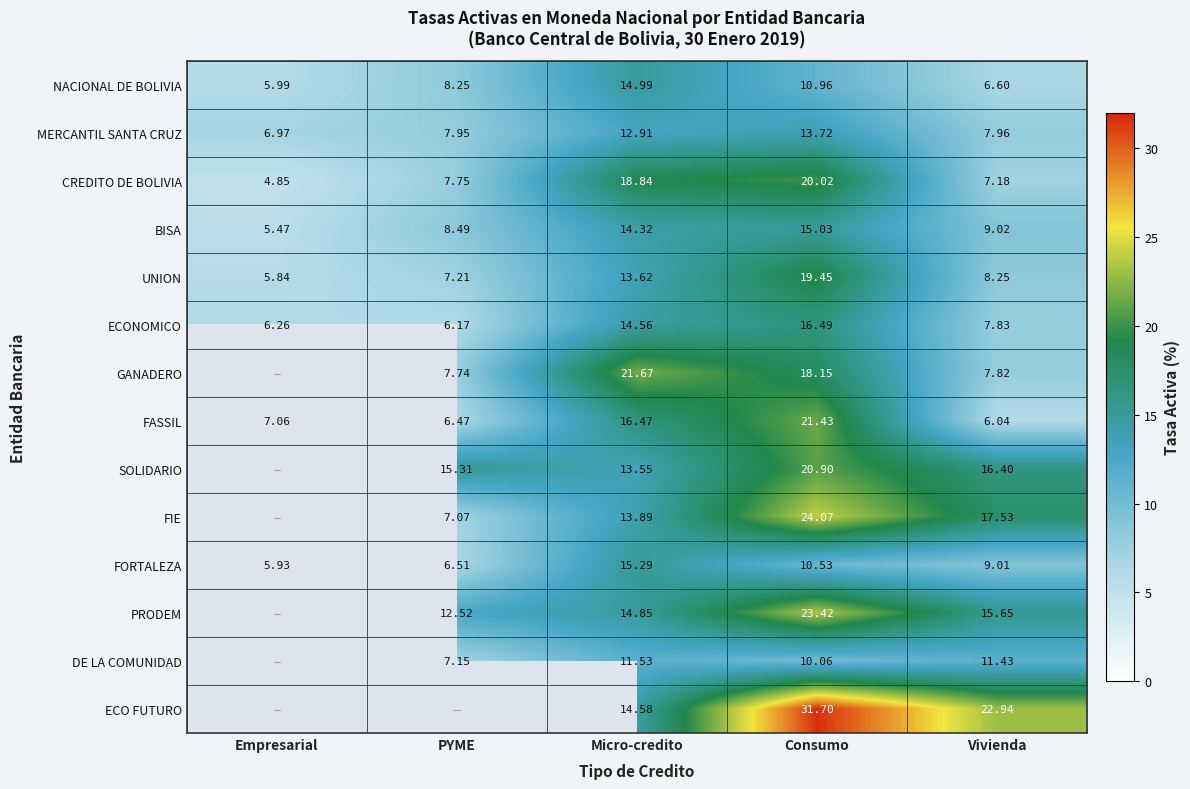

The value of BISA at Empresarial is 1.9. True or false?

False